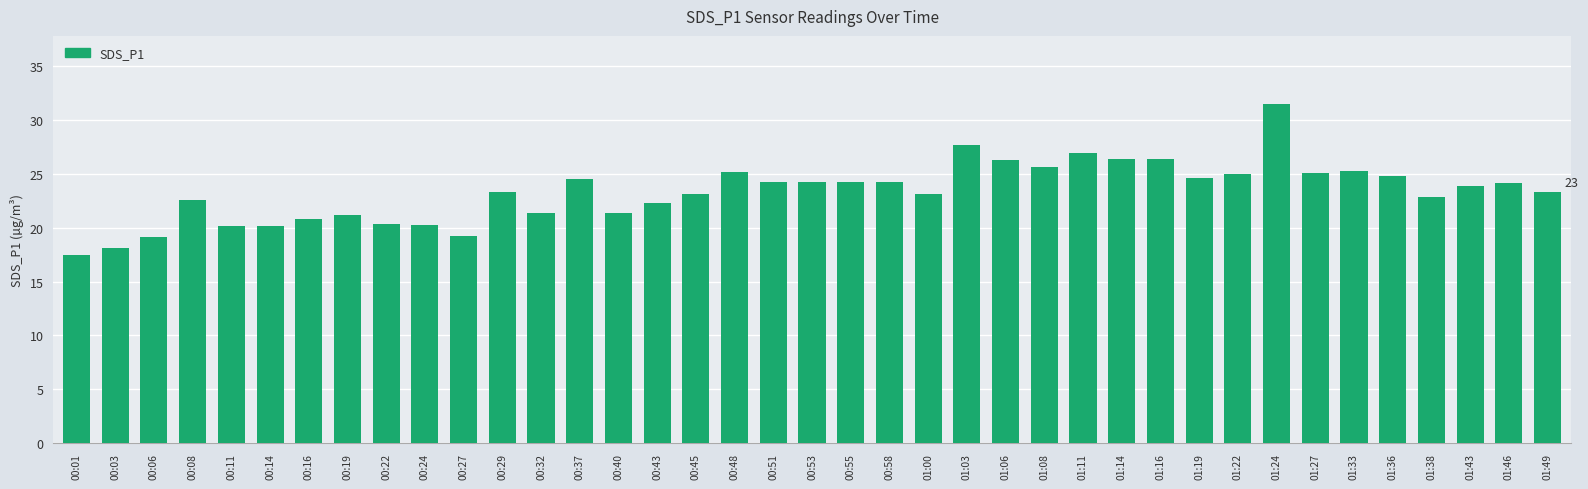

What is the approximate value at 00:37?

24.6